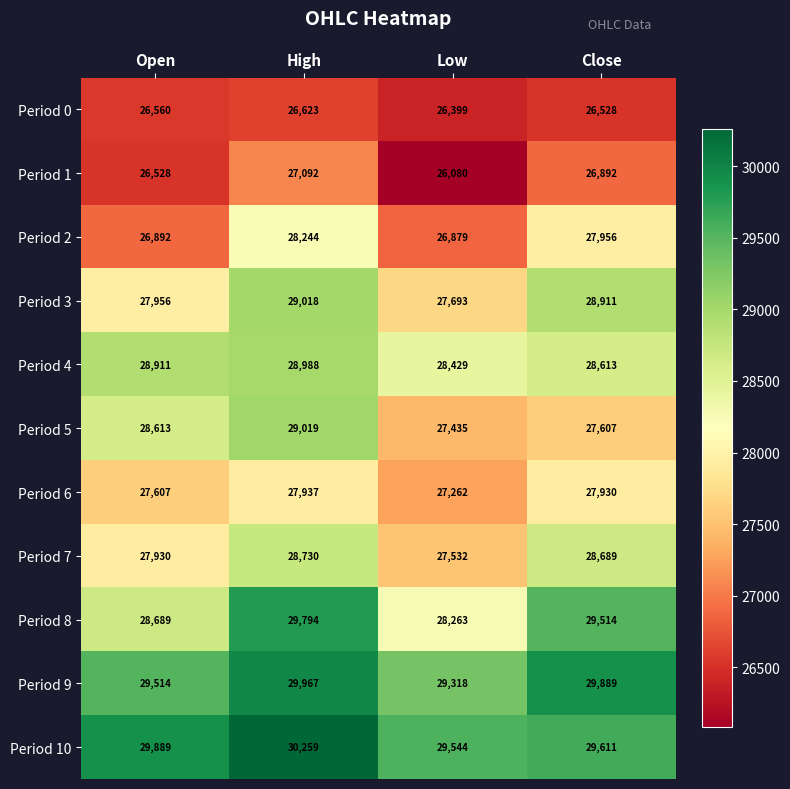

Where is Period 0 nearest to the value 26511?

Close